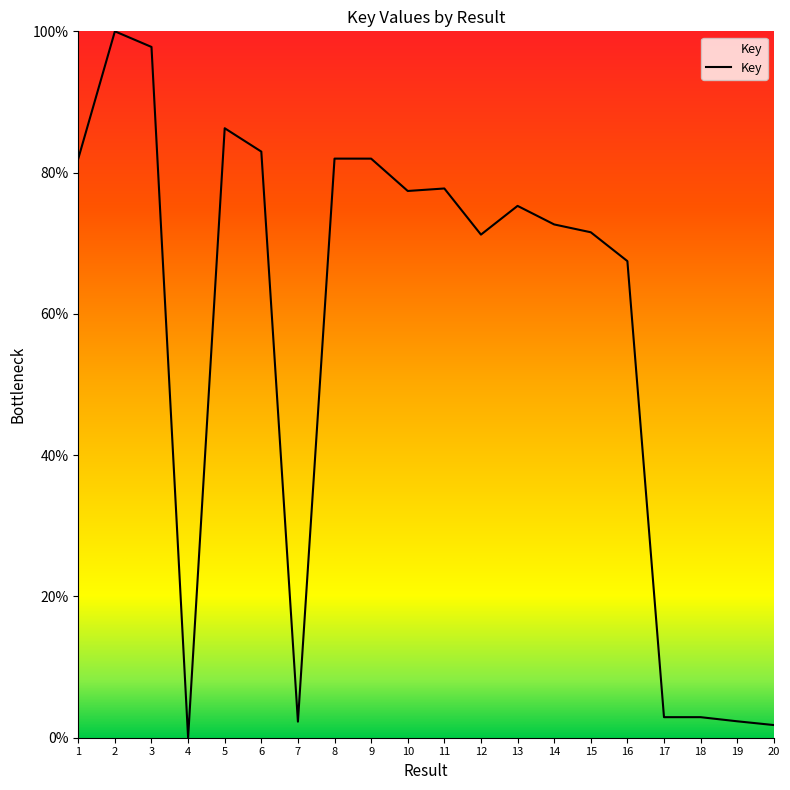

What is the average value?

56.9